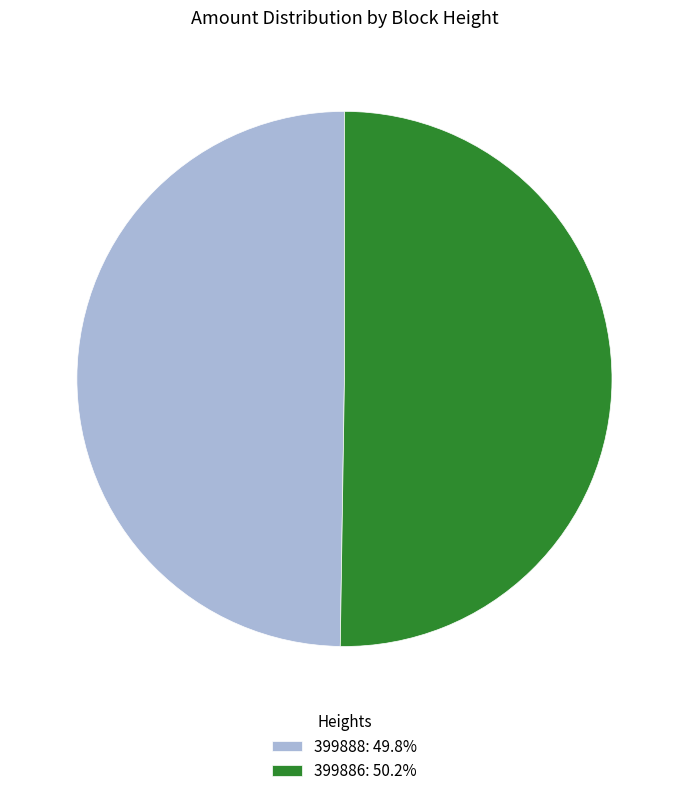

What is the ratio of the value at 399888: 49.8% to the value at 399886: 50.2%?

1.0